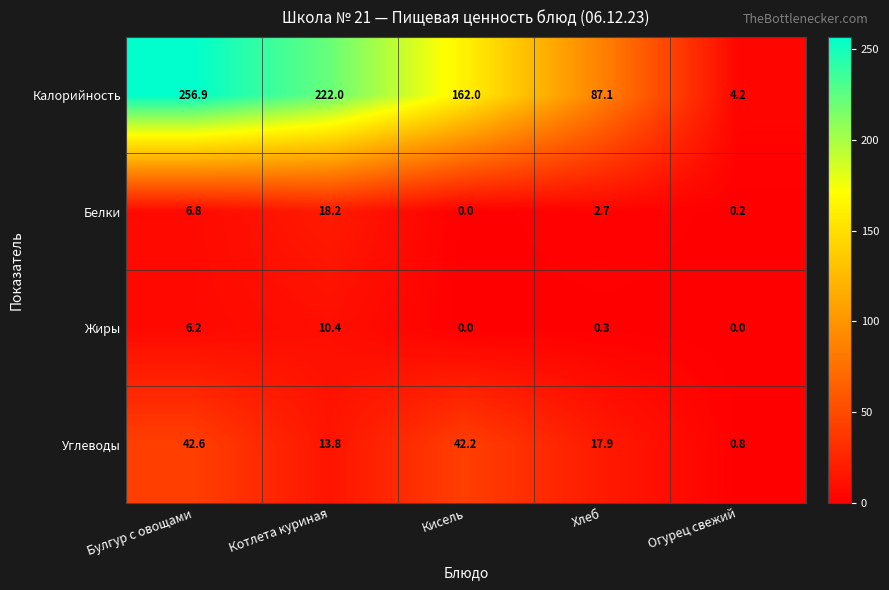

Reading left to right, transcribe all the data shown in this chart.

Калорийность: 256.9	222.0	162.0	87.1	4.2
Белки: 6.8	18.2	0.0	2.7	0.2
Жиры: 6.2	10.4	0.0	0.3	0.0
Углеводы: 42.6	13.8	42.2	17.9	0.8